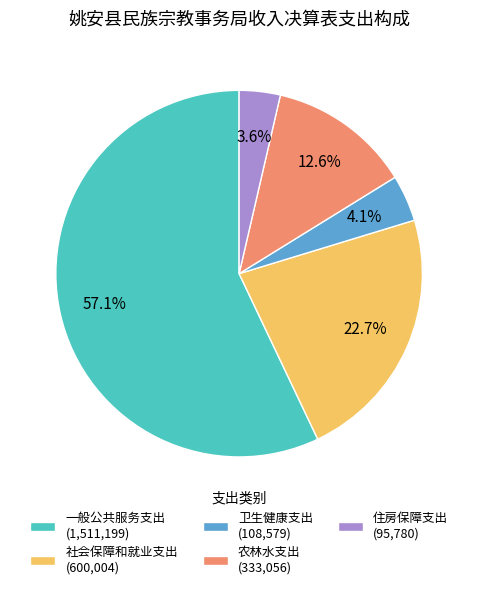

To the nearest percent, what portion does 农林水支出 represent?

13%